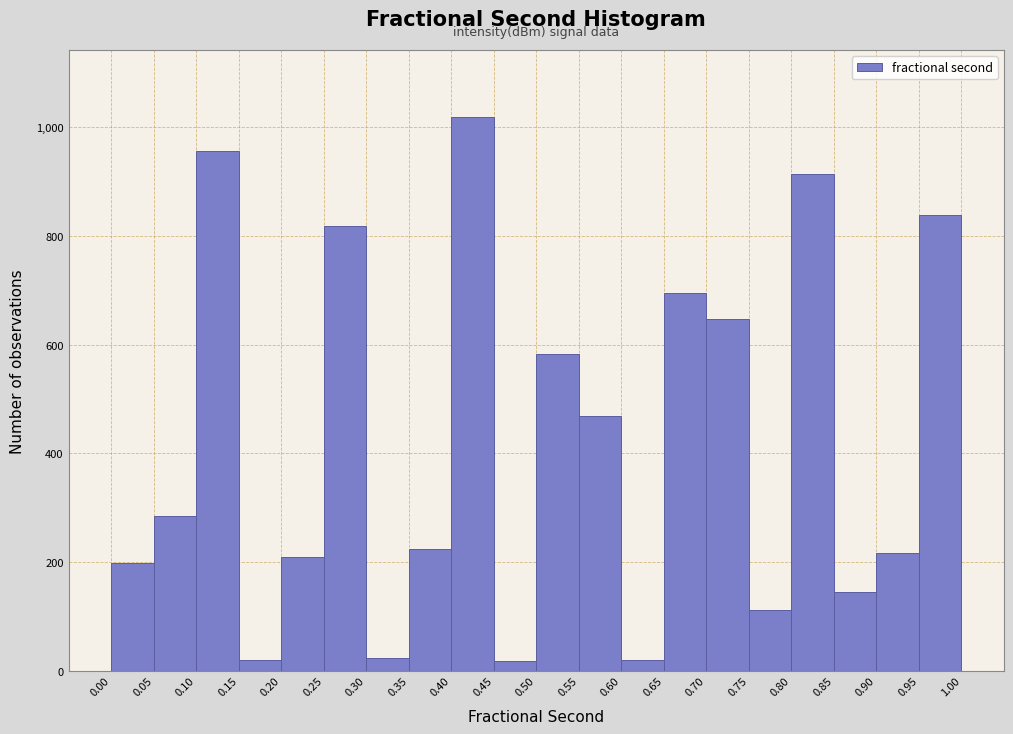

Reading left to right, transcribe this chart: for each bar, give the range it covers on the x-axis and its height. The values are not printed on the chart, so give them approximately, as read against the axis.

0.00 to 0.05: 200
0.05 to 0.10: 280
0.10 to 0.15: 960
0.15 to 0.20: under 20
0.20 to 0.25: 220
0.25 to 0.30: 820
0.30 to 0.35: 20
0.35 to 0.40: 220
0.40 to 0.45: 1020
0.45 to 0.50: under 20
0.50 to 0.55: 580
0.55 to 0.60: 460
0.60 to 0.65: under 20
0.65 to 0.70: 700
0.70 to 0.75: 640
0.75 to 0.80: 120
0.80 to 0.85: 920
0.85 to 0.90: 140
0.90 to 0.95: 220
0.95 to 1.00: 840